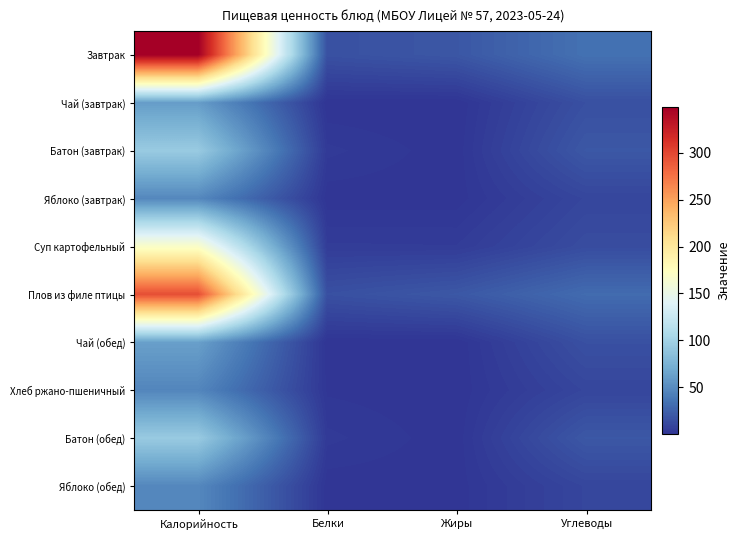

At Жиры, list the series in order from smallest to largest.

Чай (завтрак), Чай (обед), Хлеб ржано-пшеничный, Батон (завтрак), Батон (обед), Яблоко (завтрак), Яблоко (обед), Суп картофельный, Завтрак, Плов из филе птицы